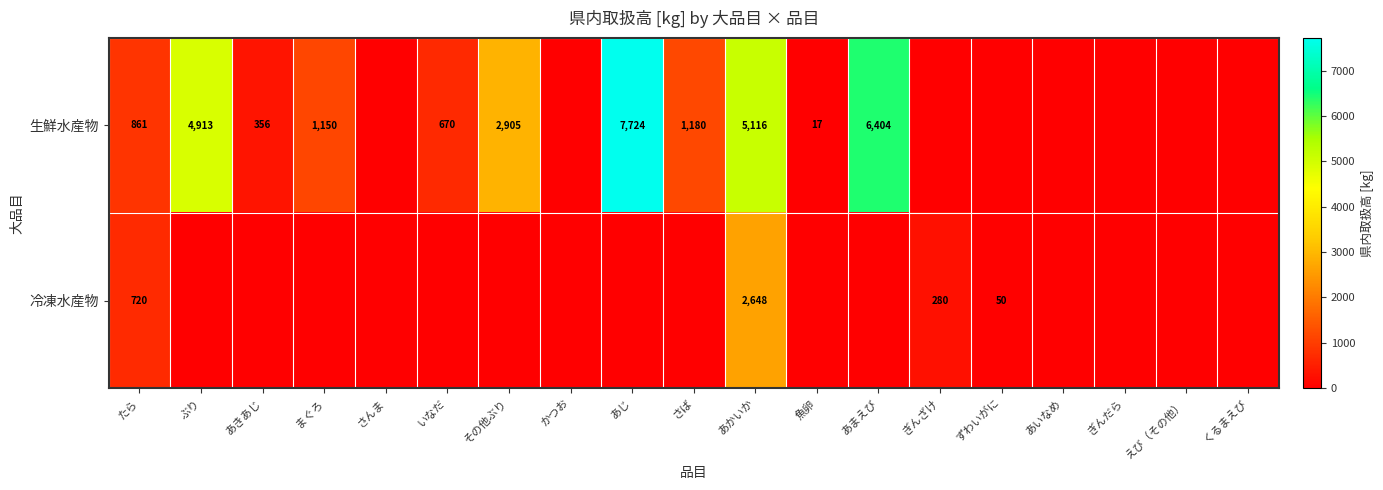

Between たら and くるまえび, which is larger?

たら